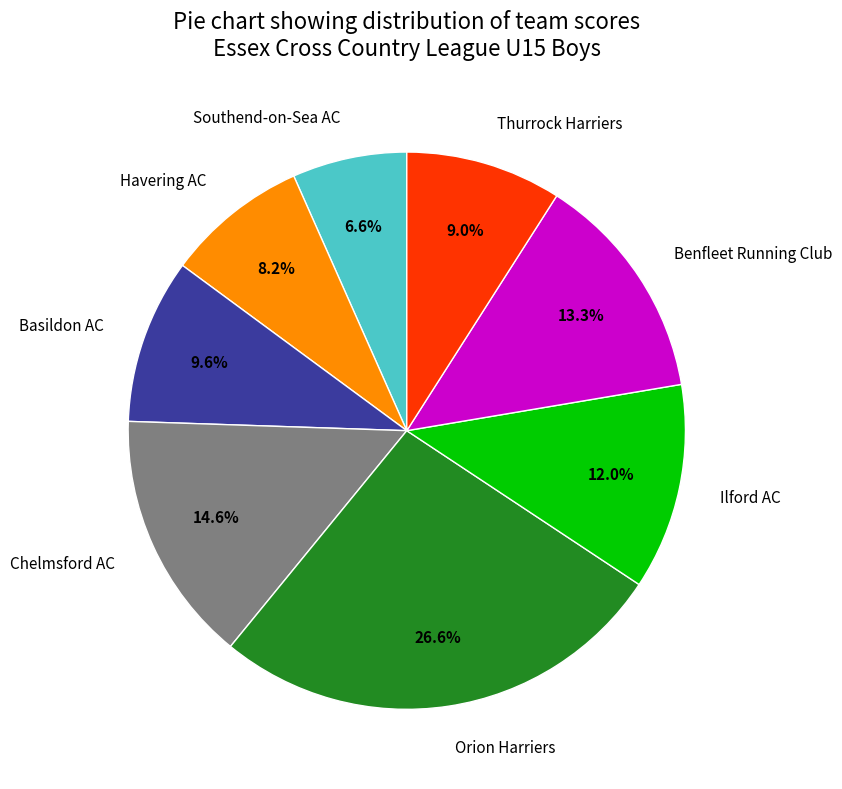

Do Chelmsford AC and Thurrock Harriers together represent more than half of the pie?

No